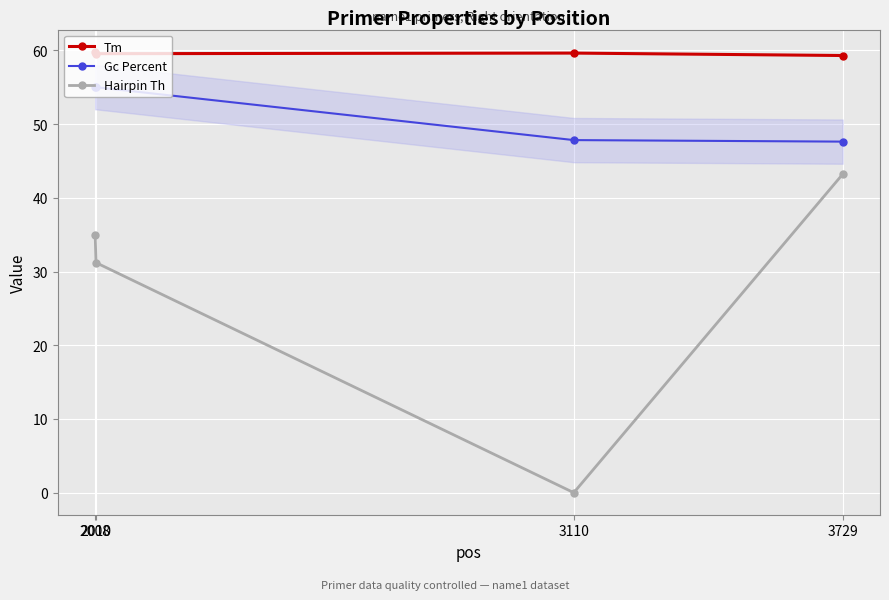

True or false: Hairpin Th has a value of 0.0 at 3110.

True